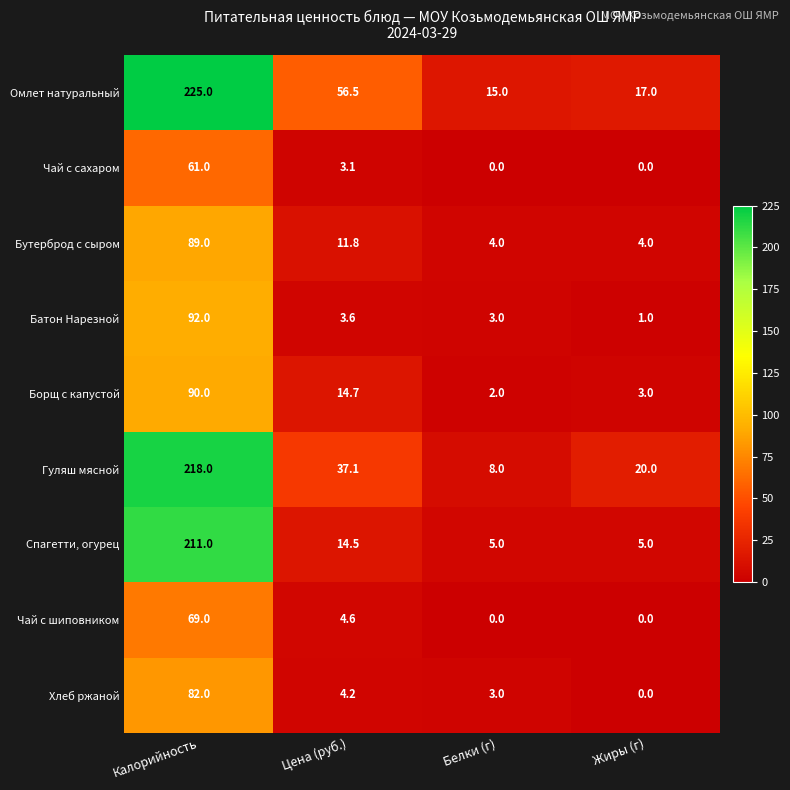

What is the highest value of the Омлет натуральный series?

225.0